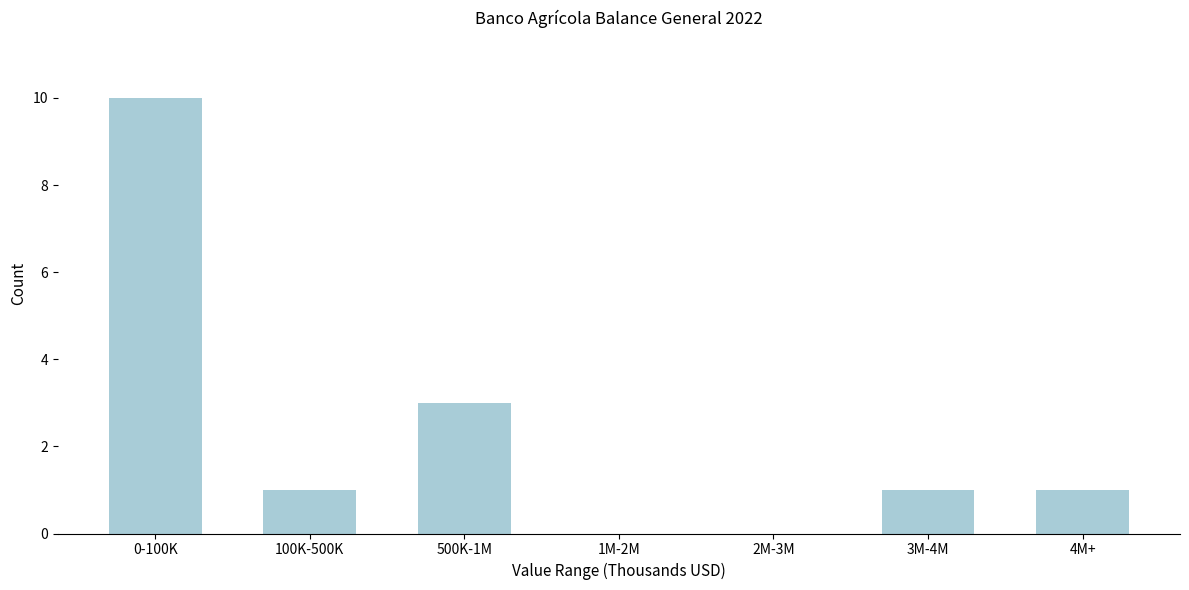

Reading left to right, extract all data points from this chart.

0-100K=10	100K-500K=1	500K-1M=3	1M-2M=0	2M-3M=0	3M-4M=1	4M+=1